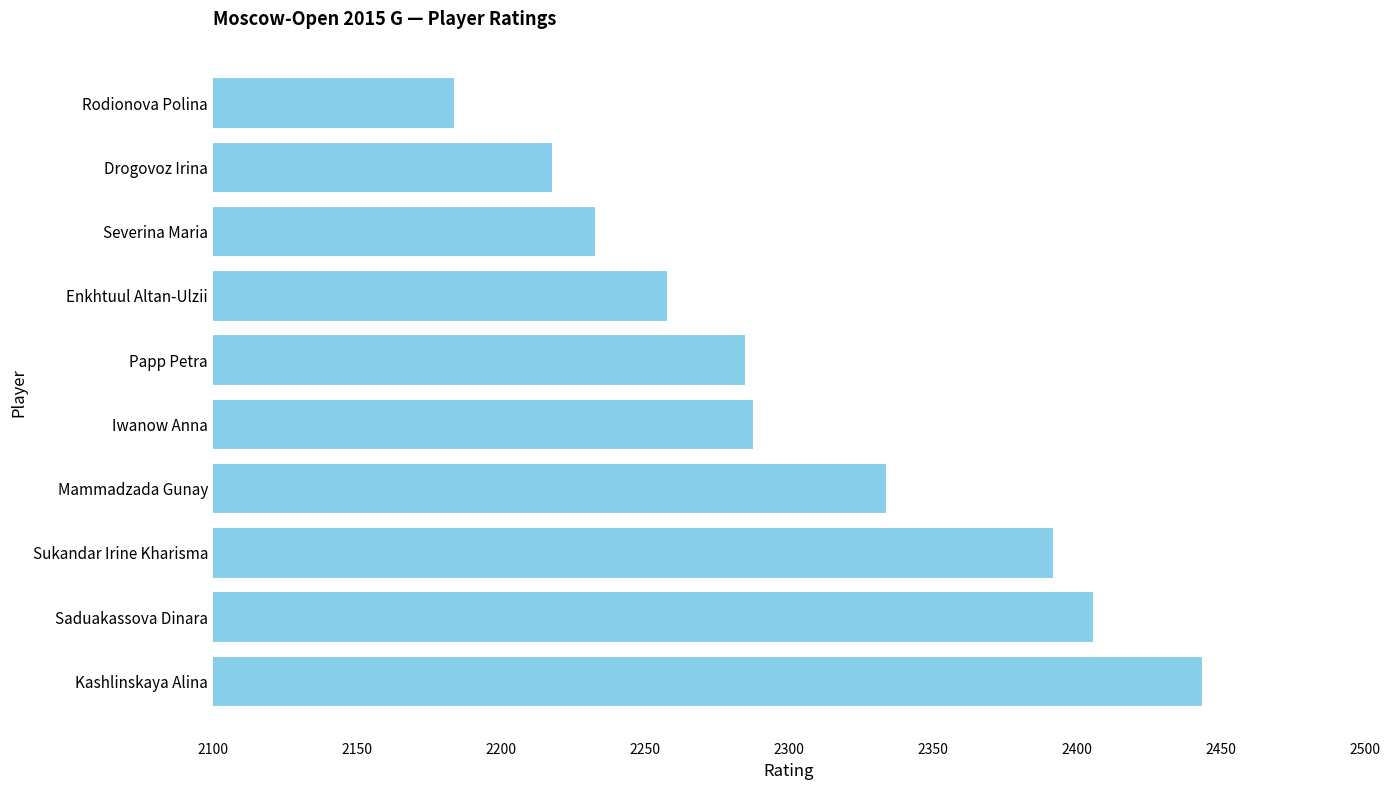

Reading bottom to top, list all the values displayed in this chart.

Kashlinskaya Alina=2444	Saduakassova Dinara=2406	Sukandar Irine Kharisma=2392	Mammadzada Gunay=2334	Iwanow Anna=2288	Papp Petra=2285	Enkhtuul Altan-Ulzii=2258	Severina Maria=2233	Drogovoz Irina=2218	Rodionova Polina=2184